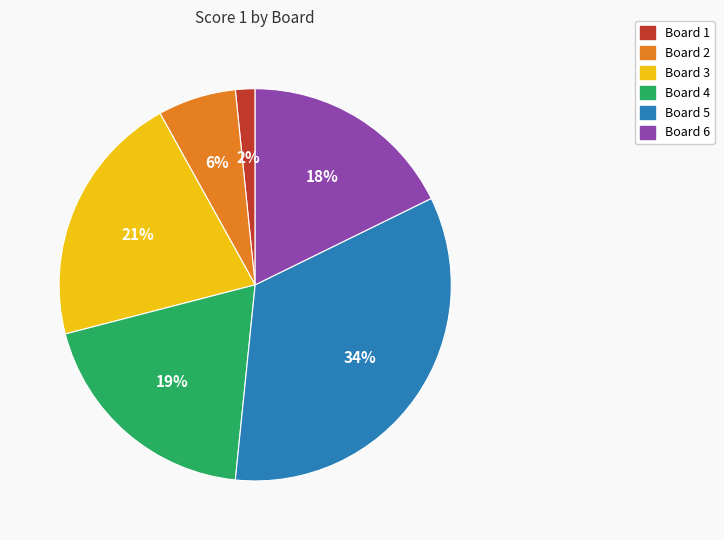

Do Board 5 and Board 6 together represent more than half of the pie?

Yes